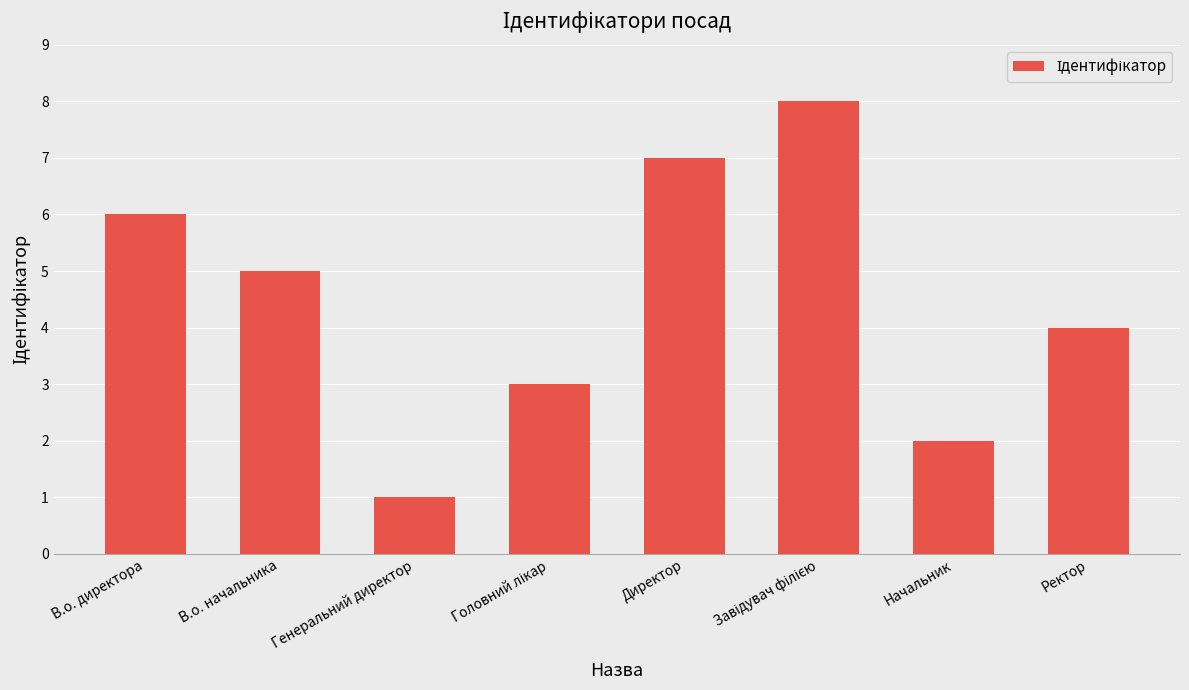

How many data points does each series have?

8